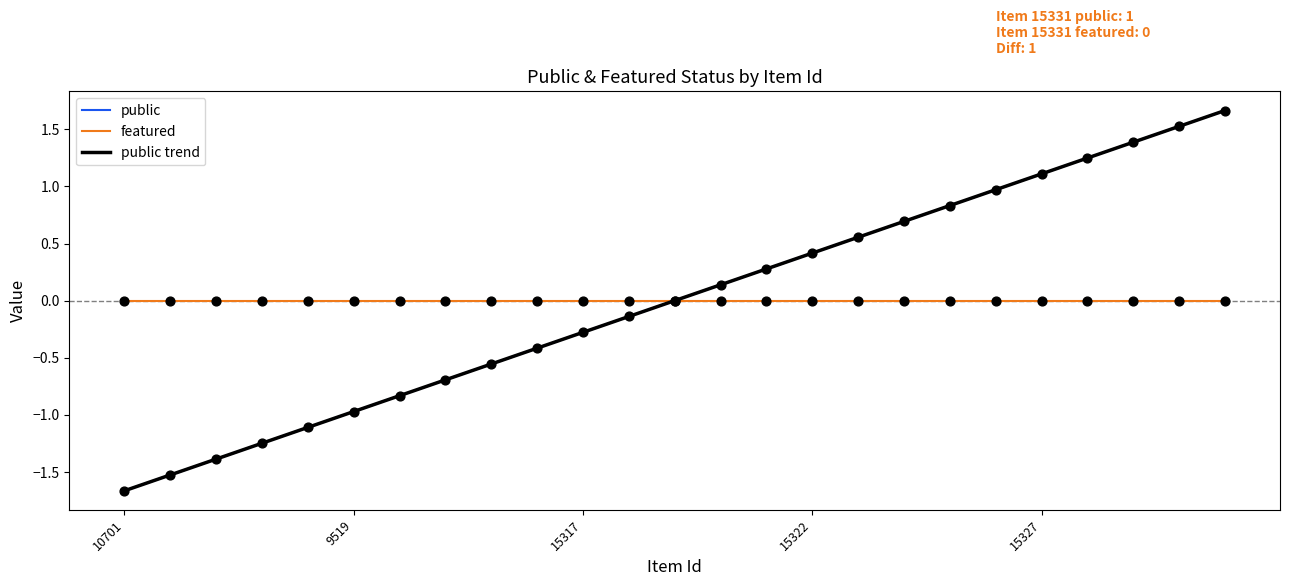

At how many categories does at least one series exceed 0?

13